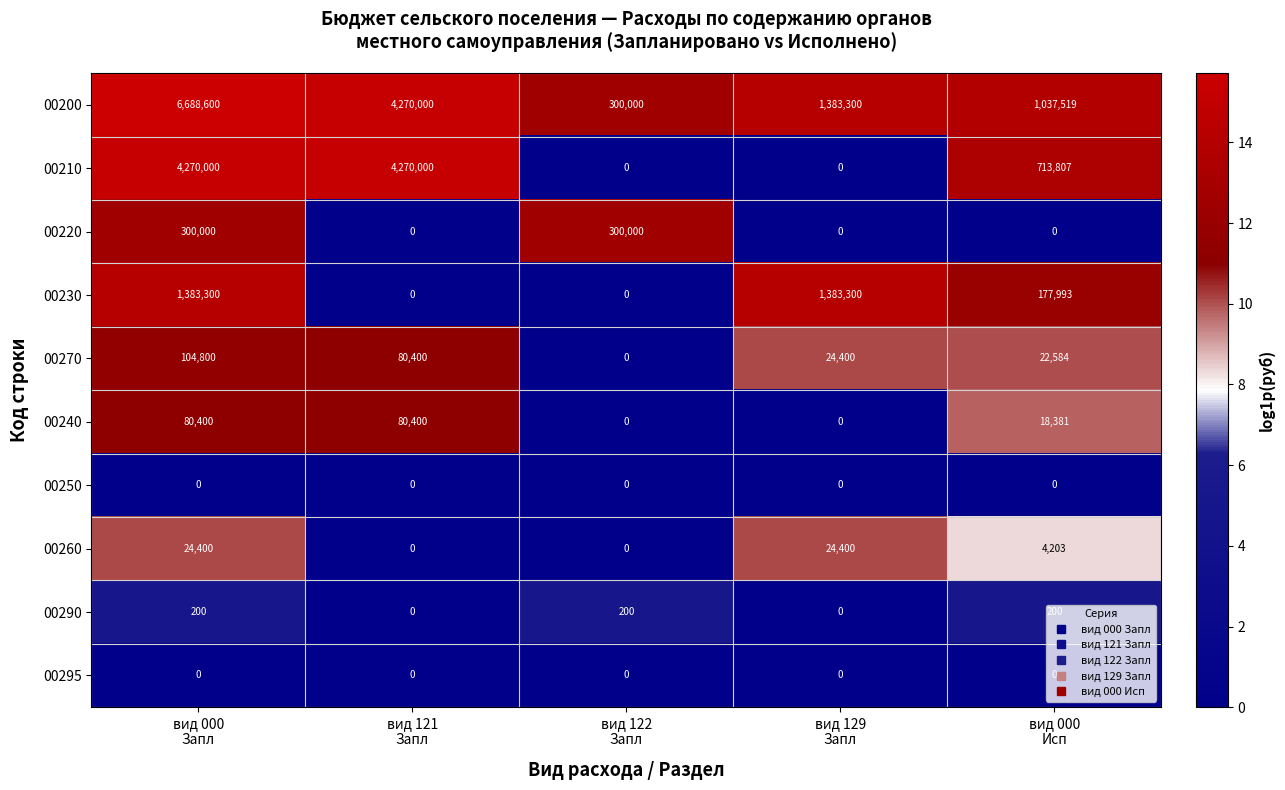

What is the difference between the second highest and second lowest values in the 00220 series?

300000